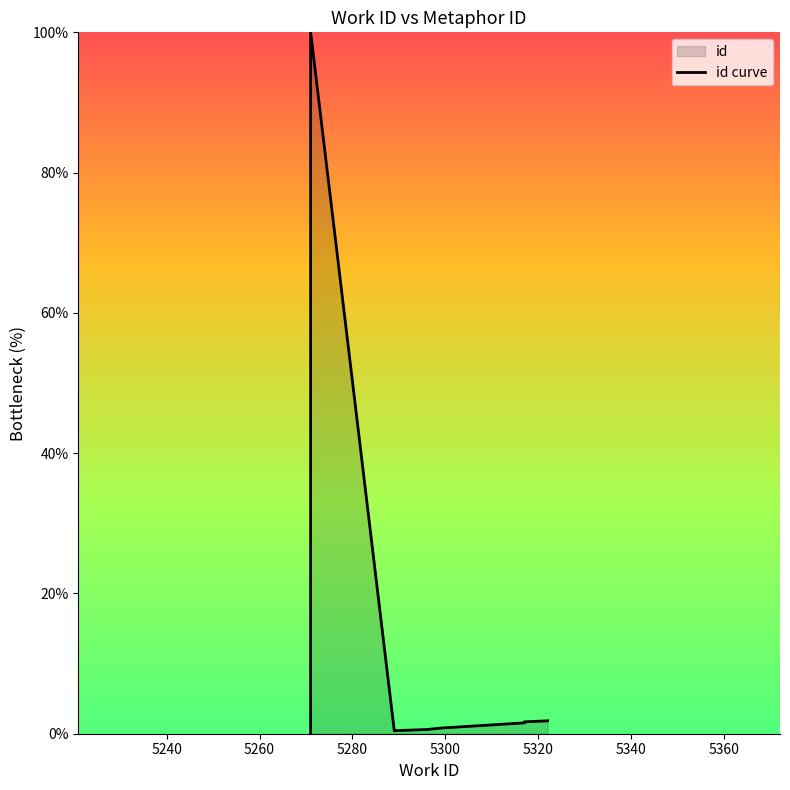

What is the change in value from 5240 to 5360?

-98.5